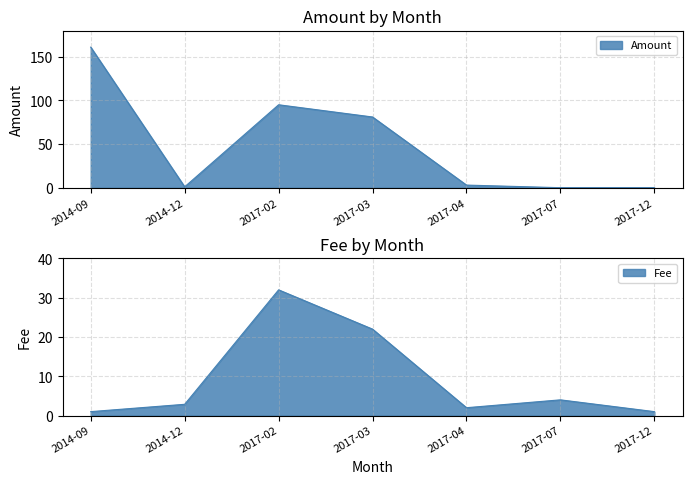

At which category does the chart reach its peak across all series?

2014-09